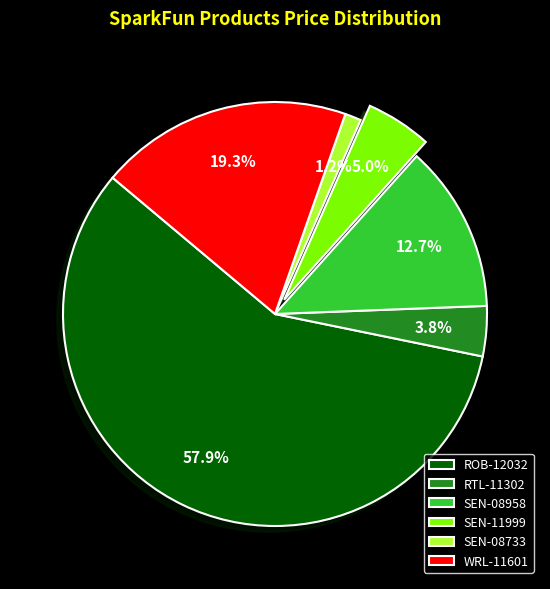

Count the number of slices in the pie.

6